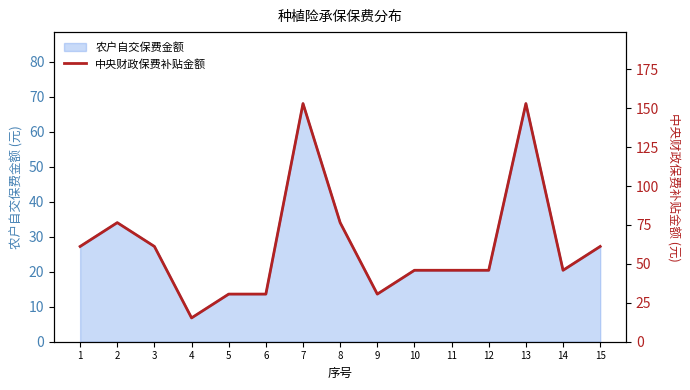

Where does the data first go above 45?

1